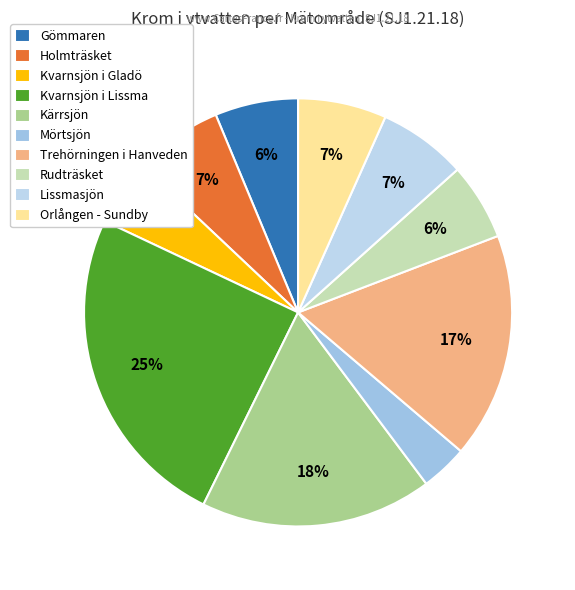

What percentage is the Holmträsket slice, to the nearest percent?

7%